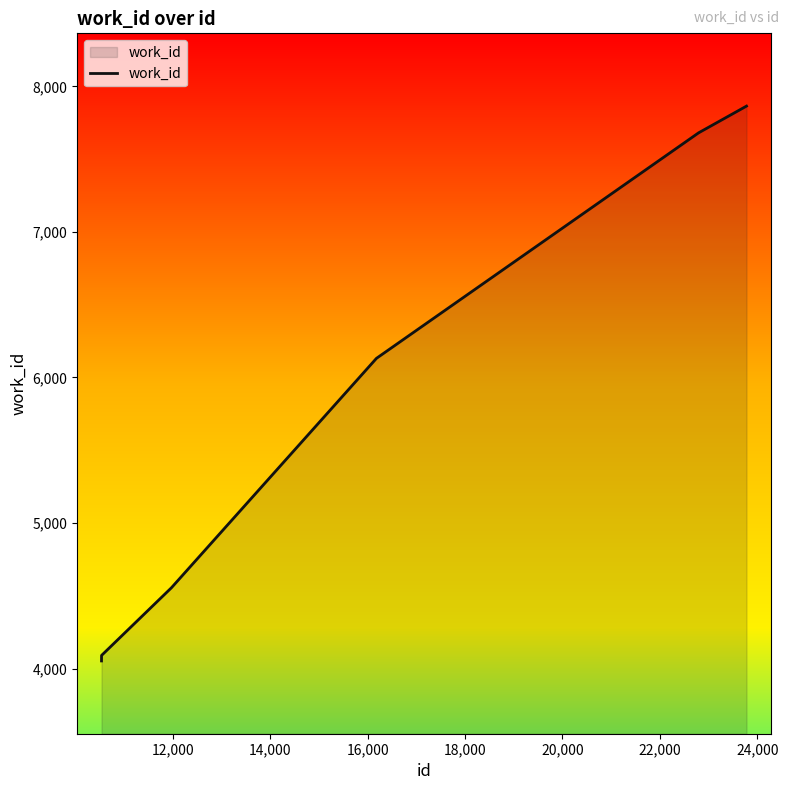

What is the difference between the maximum and minimum values?

3812